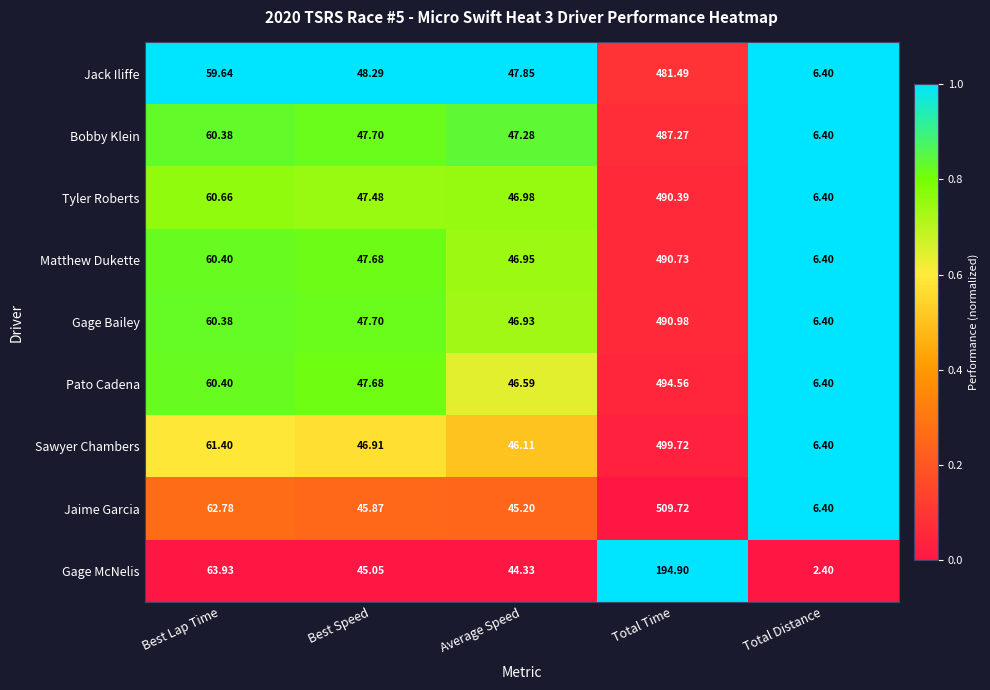

Which series has the largest range (max minus min)?

Jaime Garcia